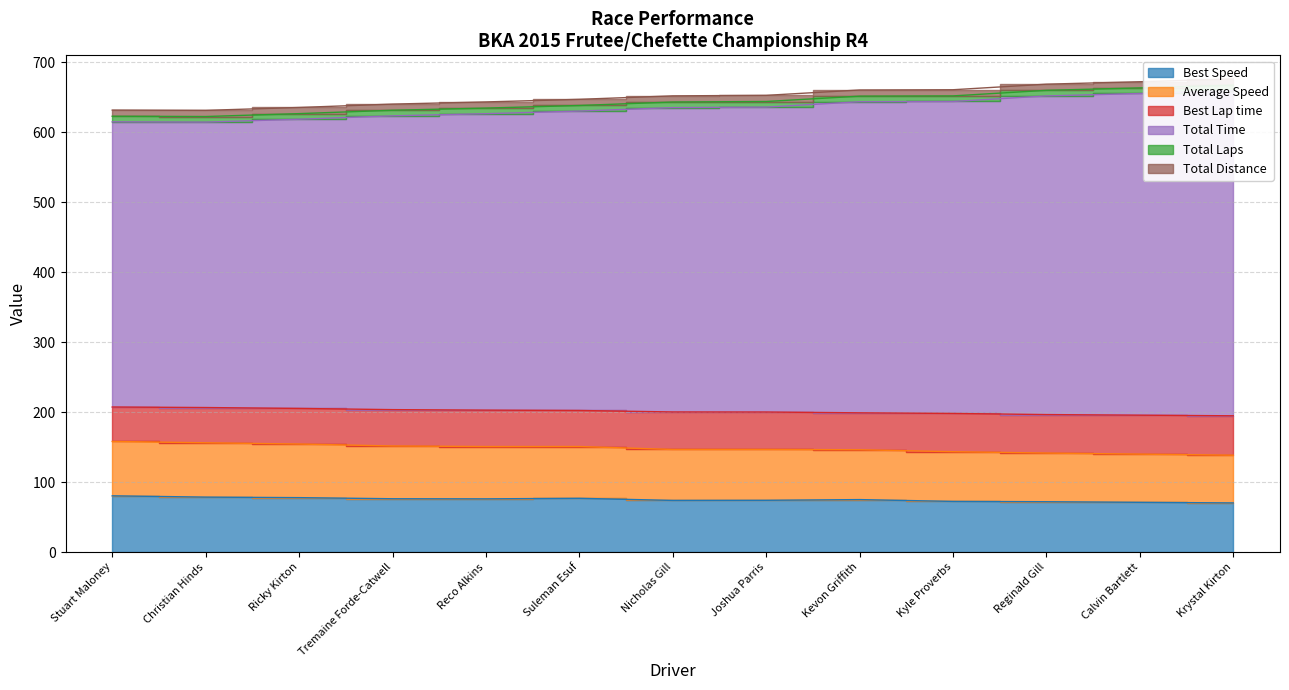

How many categories are shown in the chart?

13